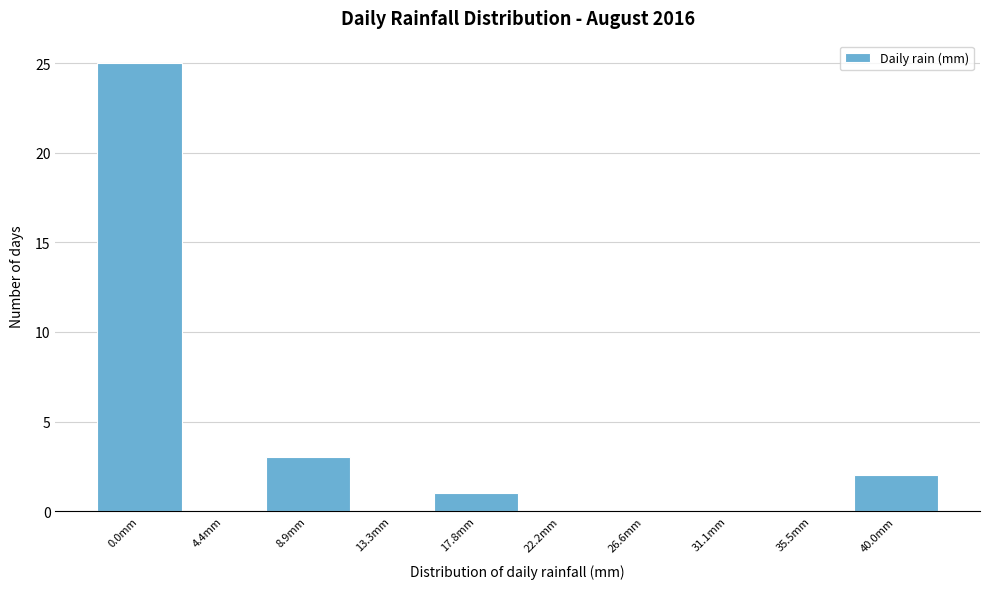

Reading left to right, extract all data points from this chart.

0.0mm=25	4.4mm=0	8.9mm=3	13.3mm=0	17.8mm=1	22.2mm=0	26.6mm=0	31.1mm=0	35.5mm=0	40.0mm=2